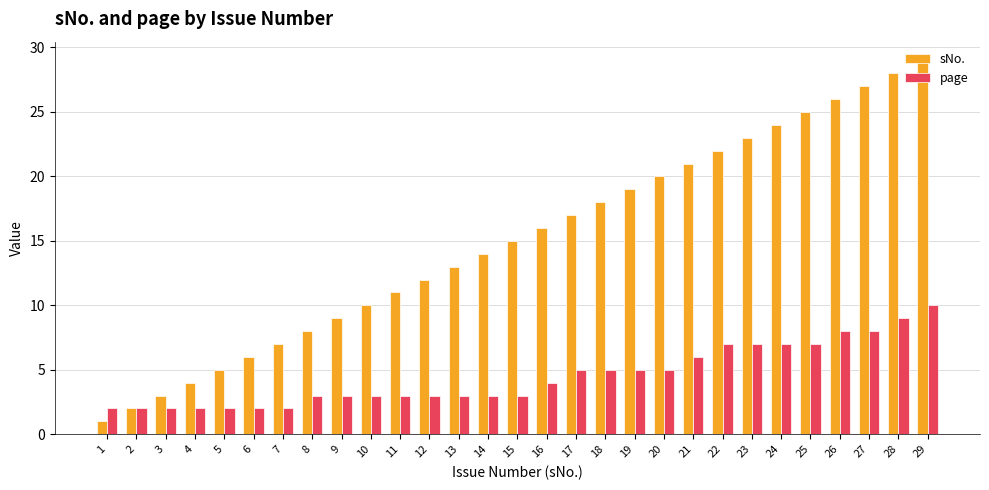

Rank the series by their average value, from highest to lowest.

sNo., page